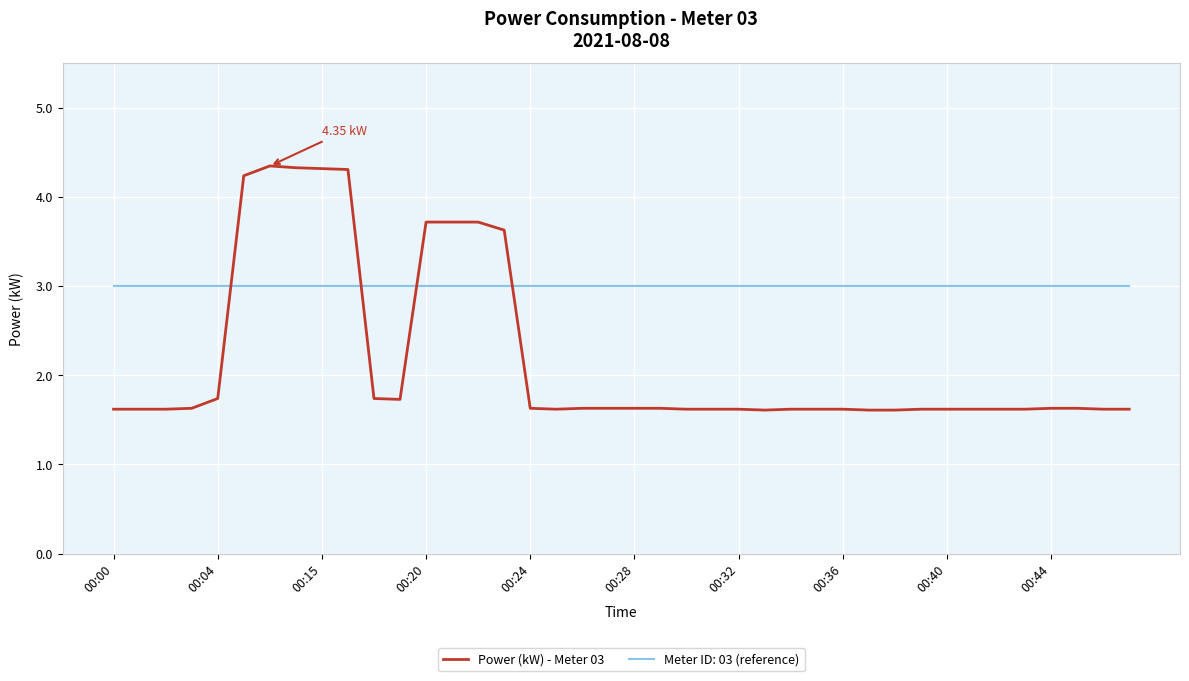

Which series has the widest spread of values?

Power (kW) - Meter 03